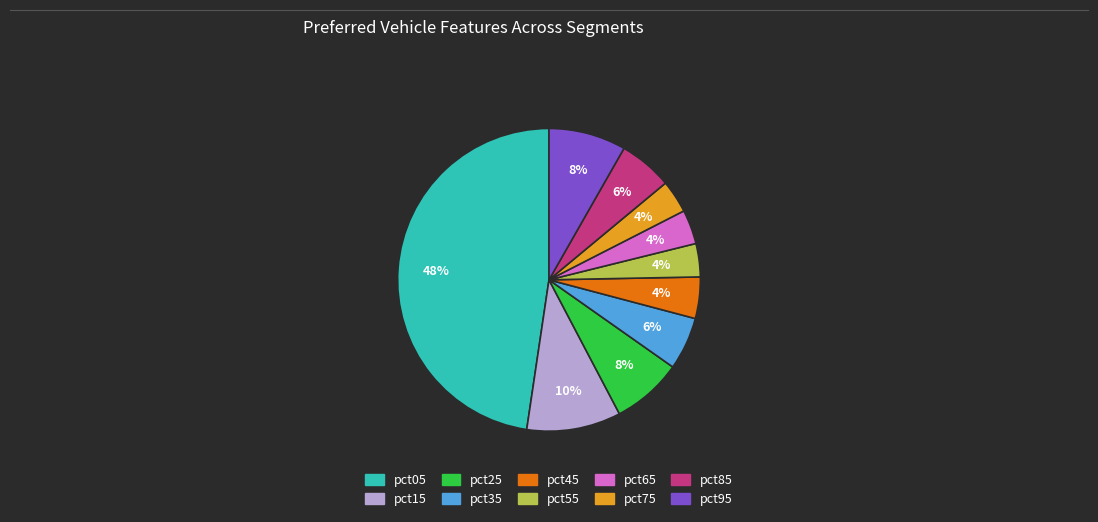

Does pct25 account for over 50% of the chart?

No